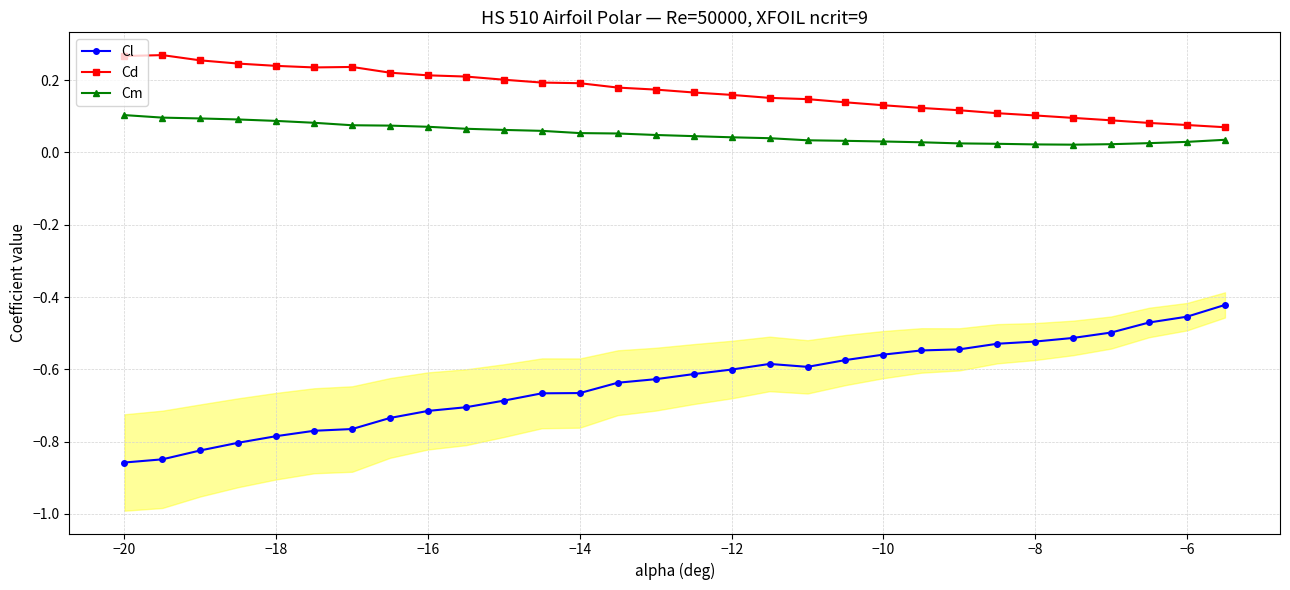

What is the difference between the second highest and second lowest values in the Cd series?

0.2